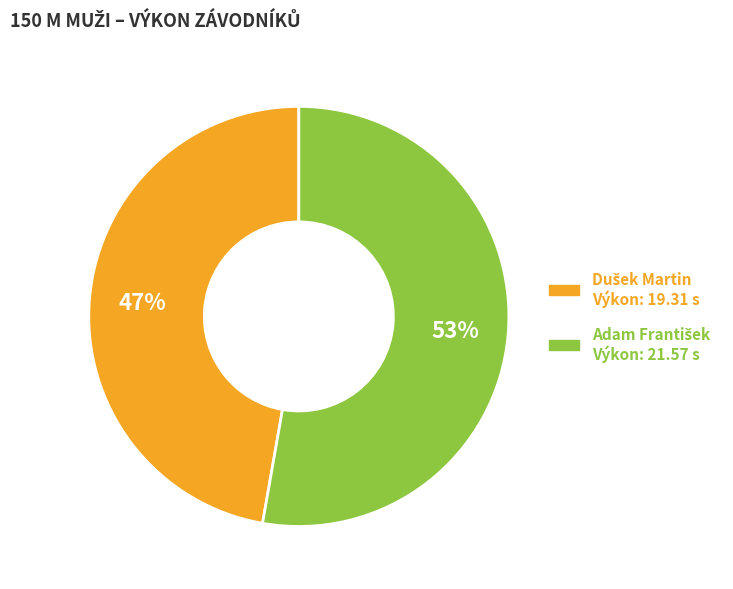

To the nearest percent, what is the average slice percentage?

50%